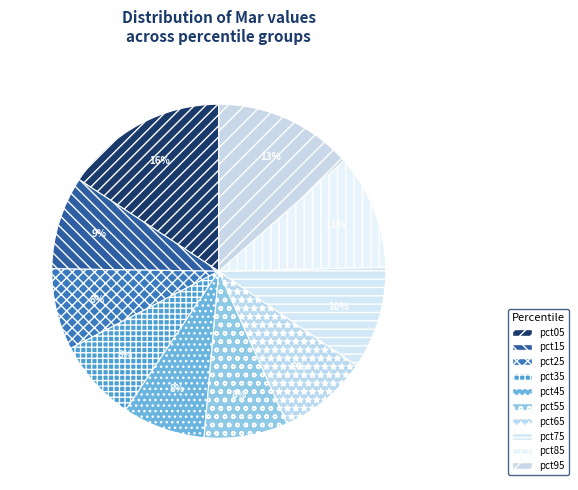

Does any single category account for the majority?

No